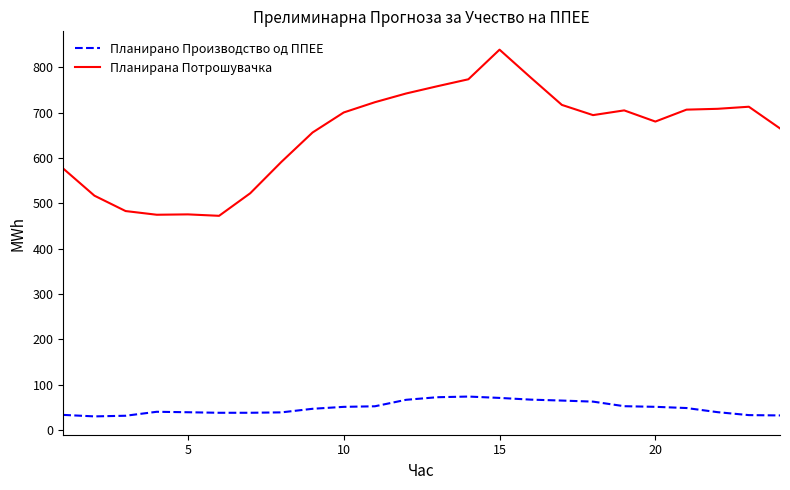

Rank the series by their maximum value, from highest to lowest.

Планирана Потрошувачка, Планирано Производство од ППЕЕ